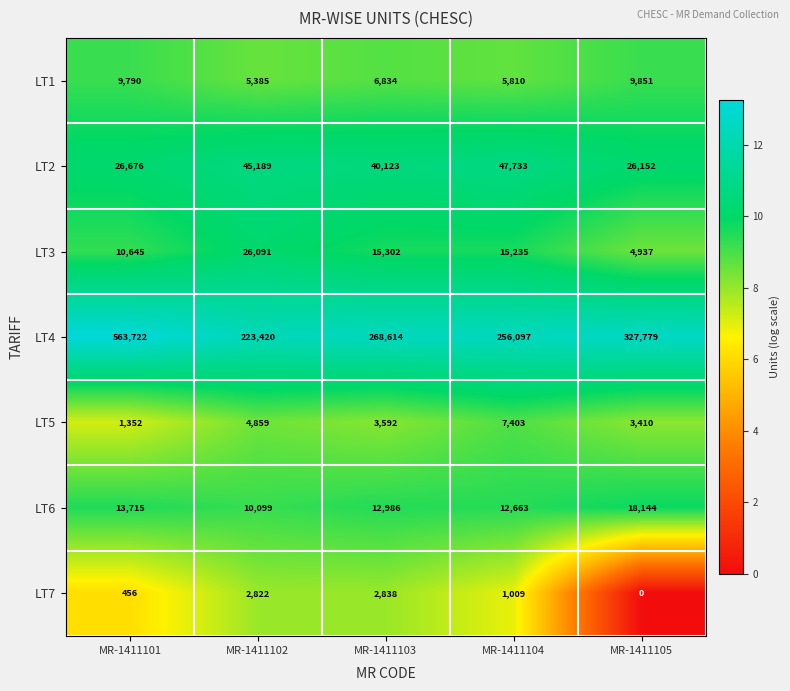

Which series has the largest total across all categories?

LT4